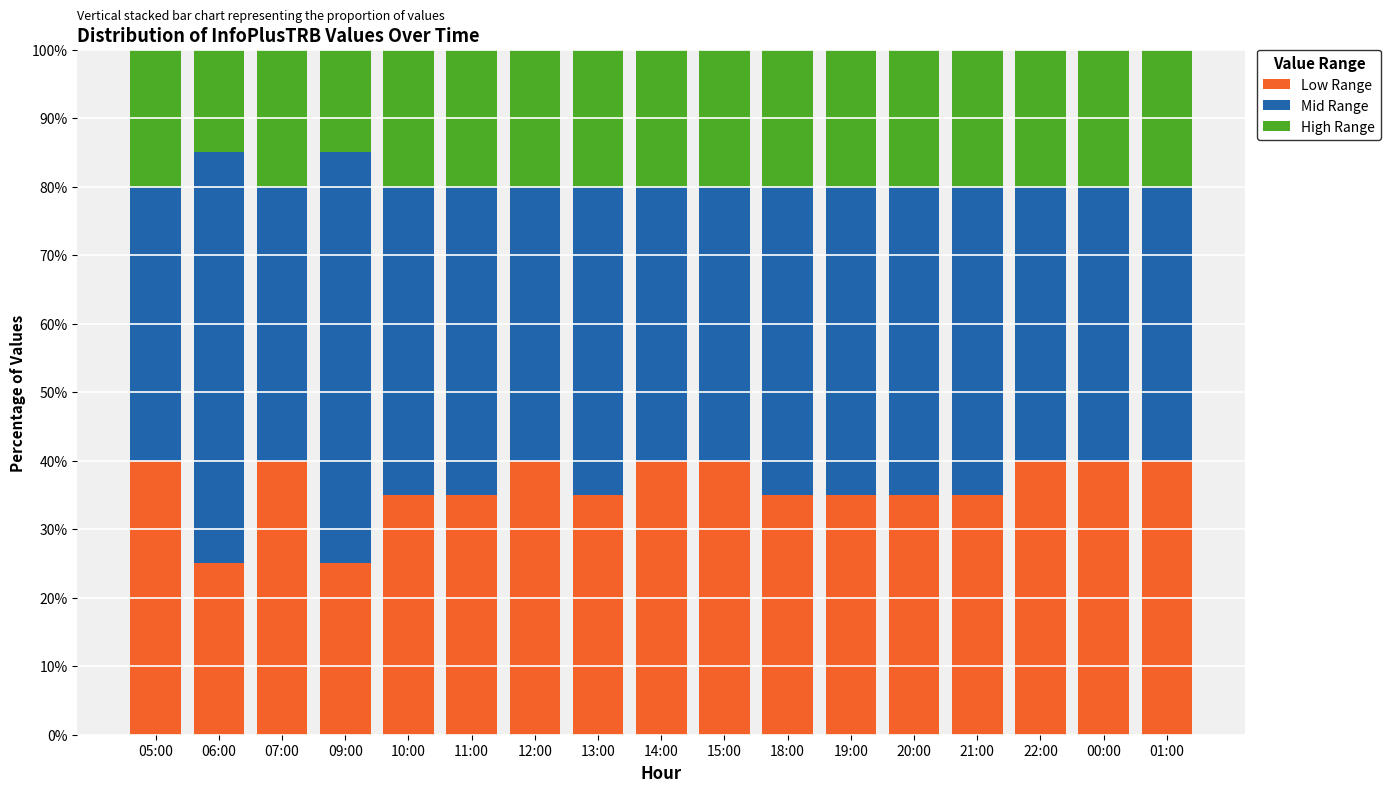

What is the difference between the Low Range values at 01:00 and 11:00?

5